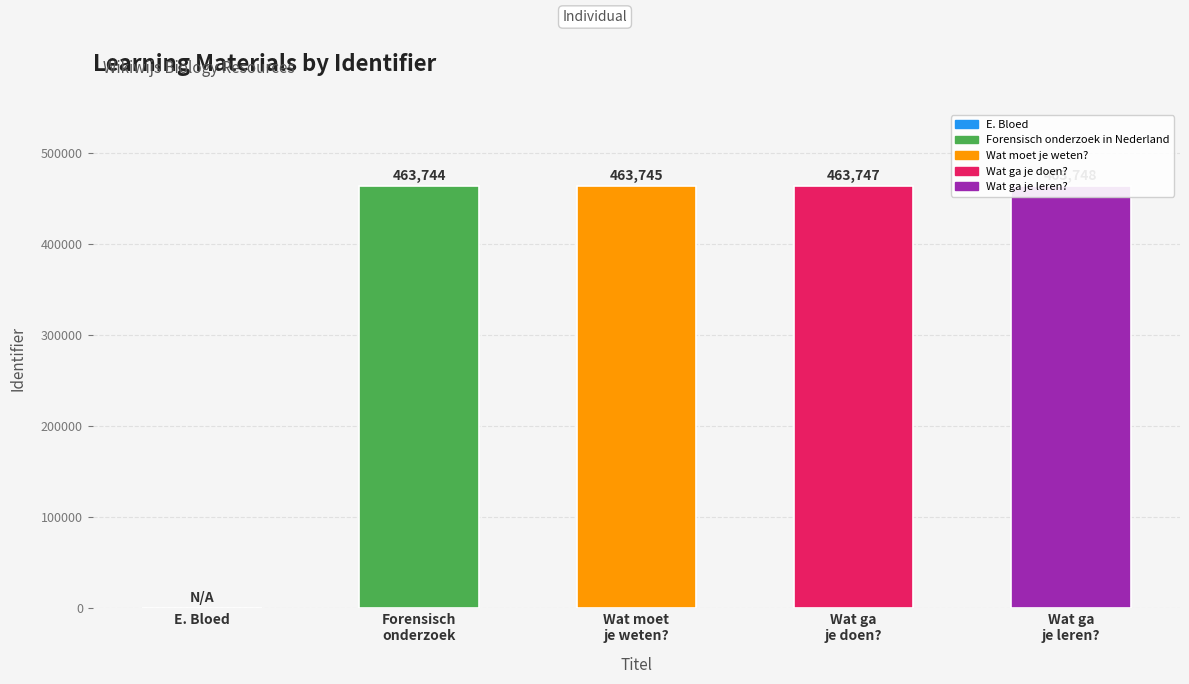

Reading left to right, what are all the values shown in this chart?

0	463744	463745	463747	463748